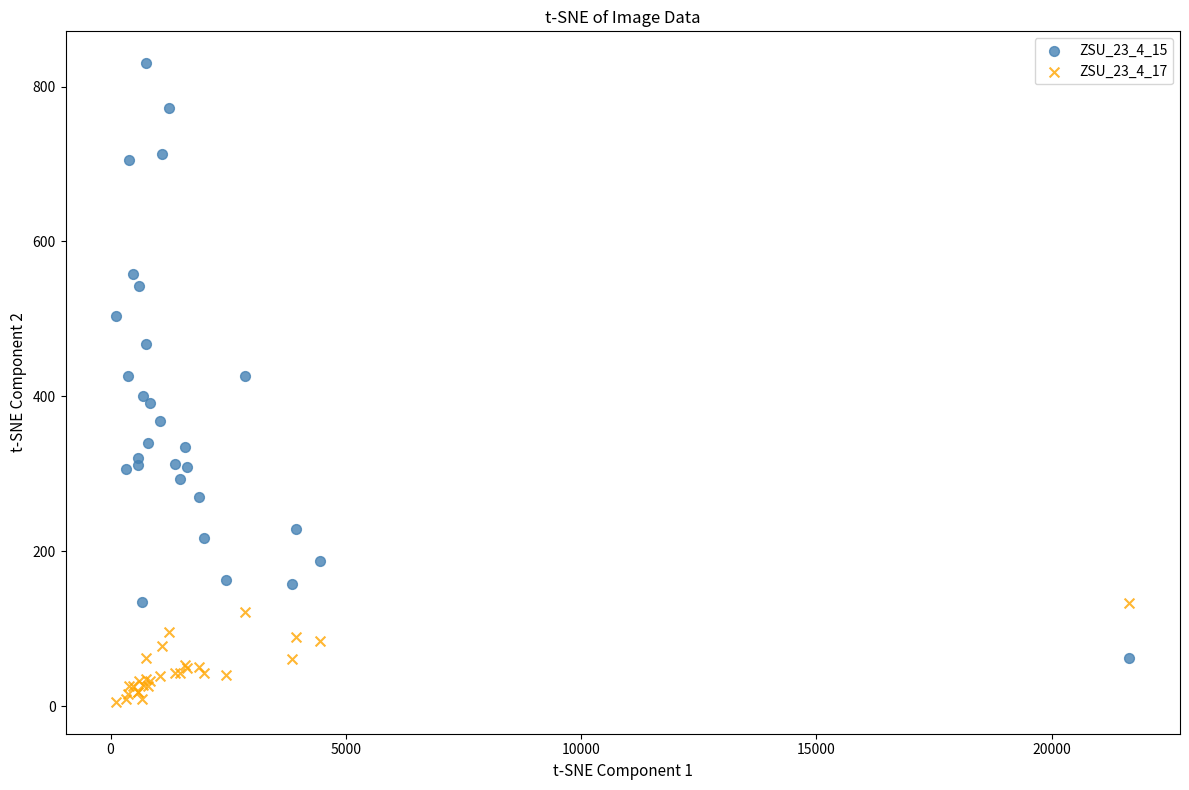

Which series has the largest Y range (max minus min)?

ZSU_23_4_15